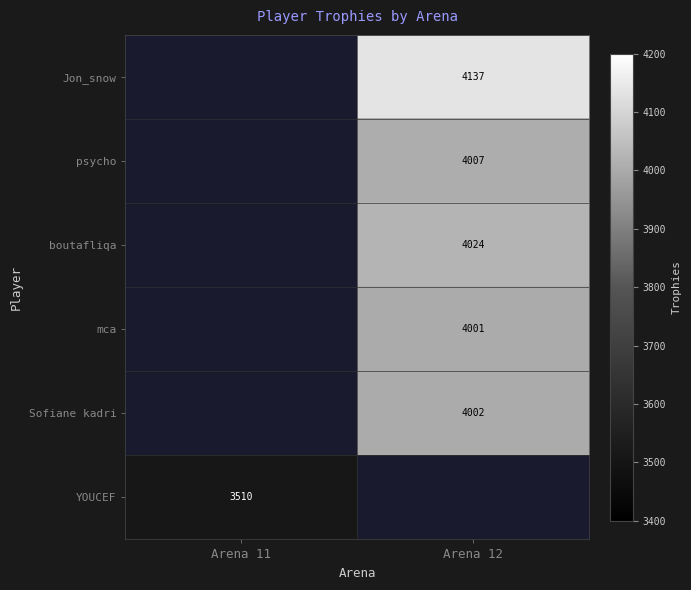

Is it true that Sofiane kadri equals 6530 at Arena 12?

False